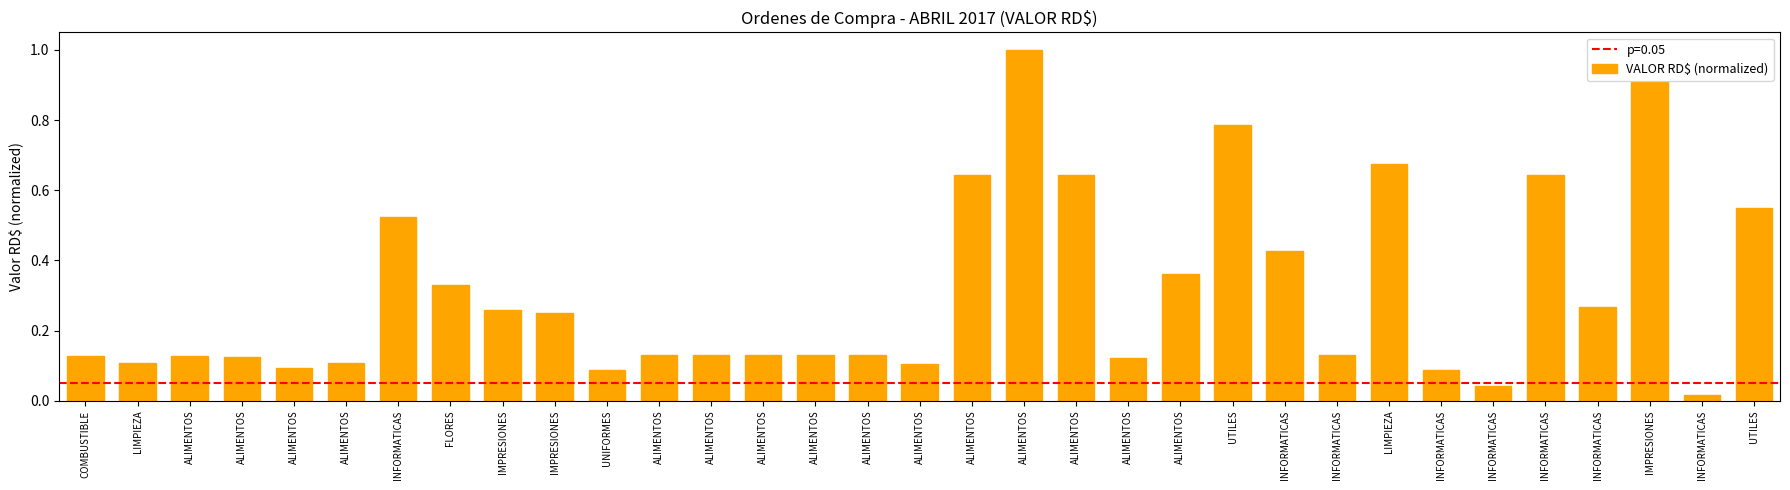

How many series are shown in this chart?

1